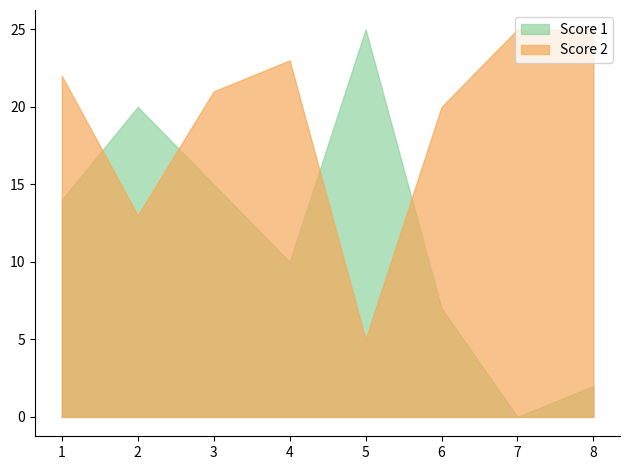

What is the total value across all series at 6?

27